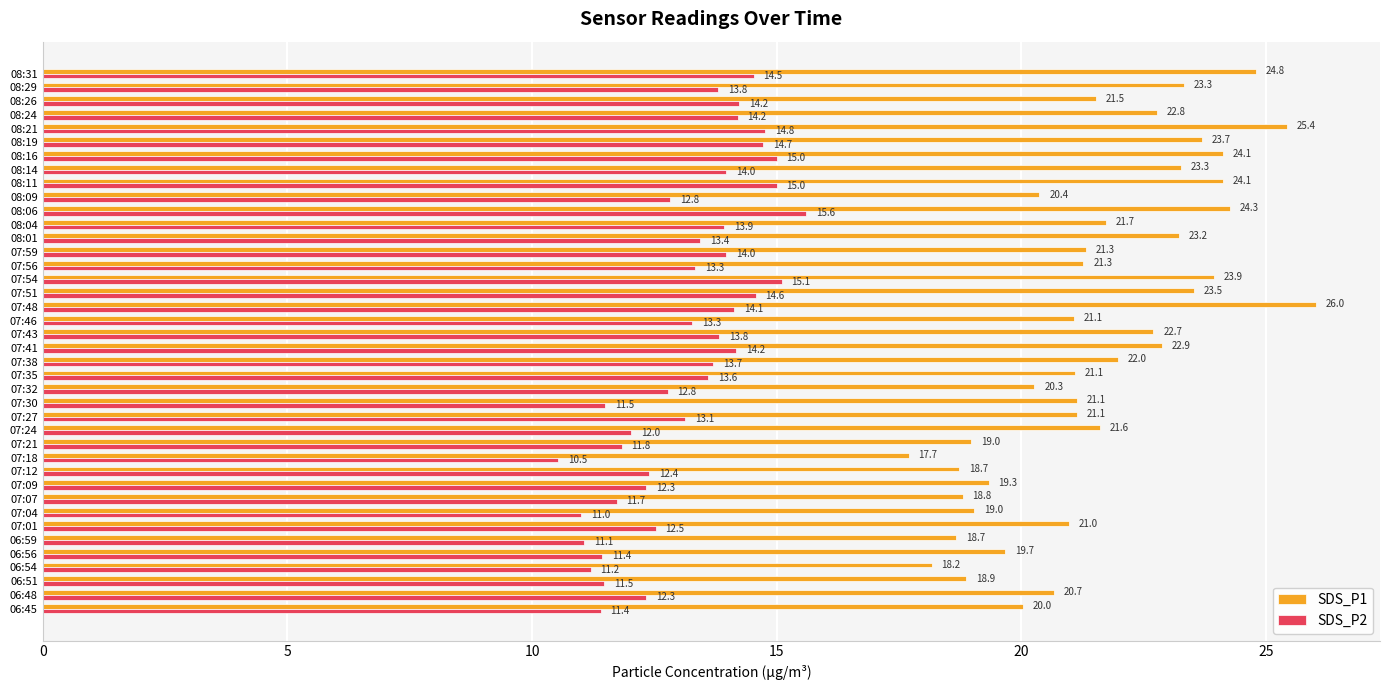

Read the SDS_P1 value at 06:51.

18.9